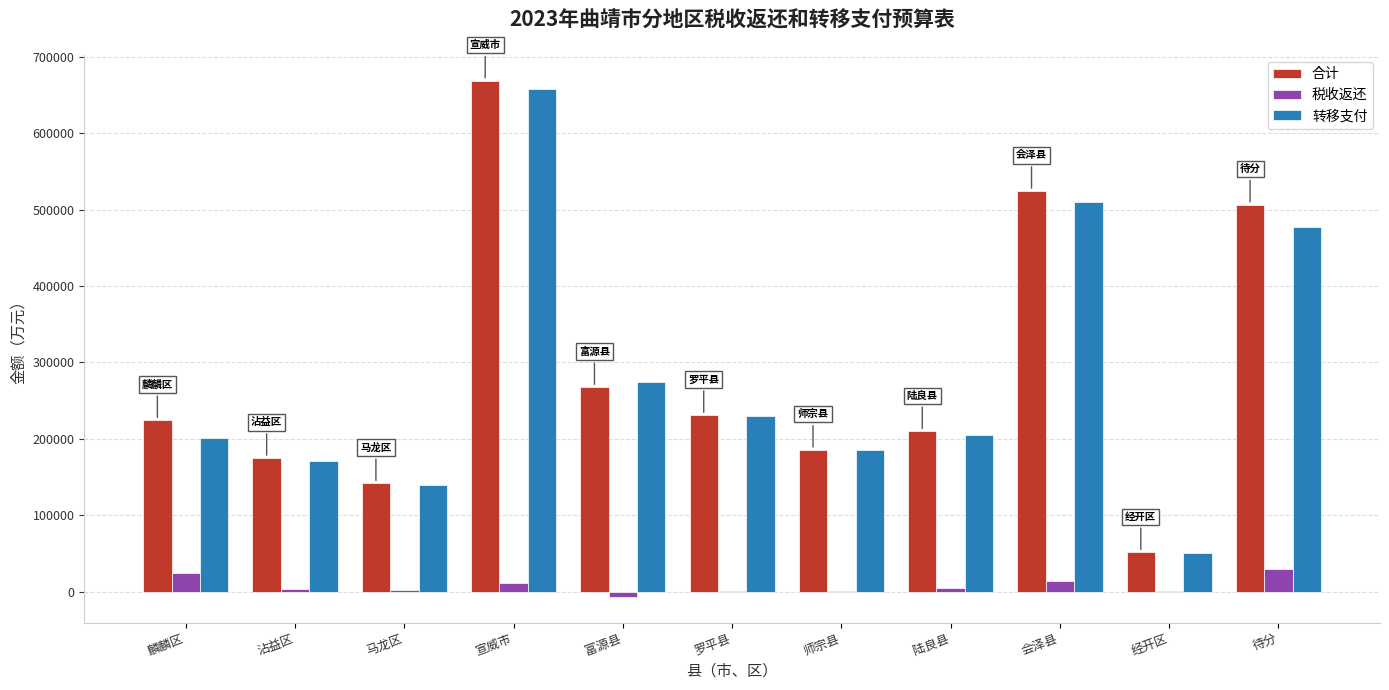

How many groups of bars are there?

11